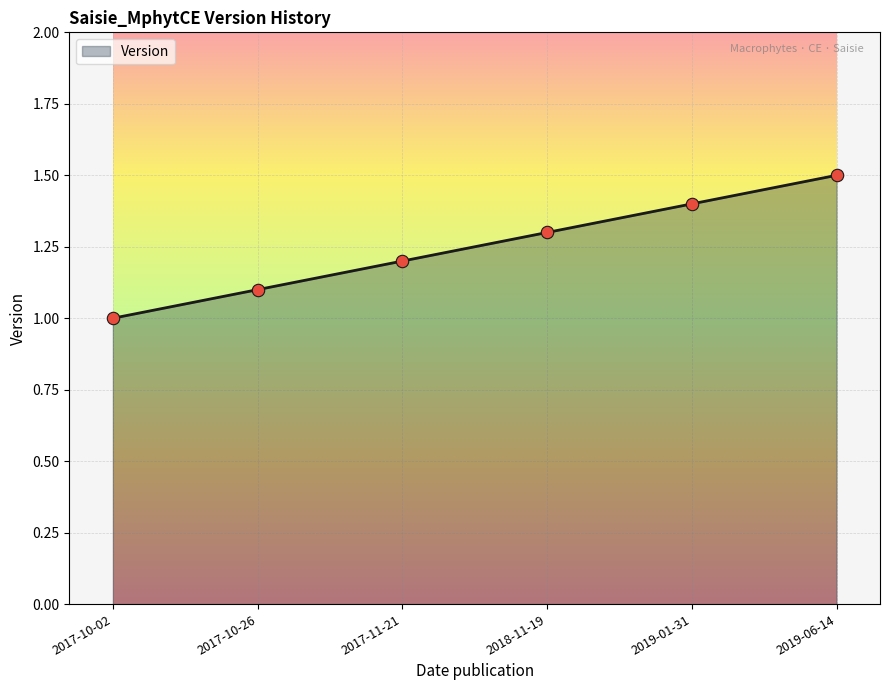

What is the change in value from 2017-11-21 to 2018-11-19?

+0.1